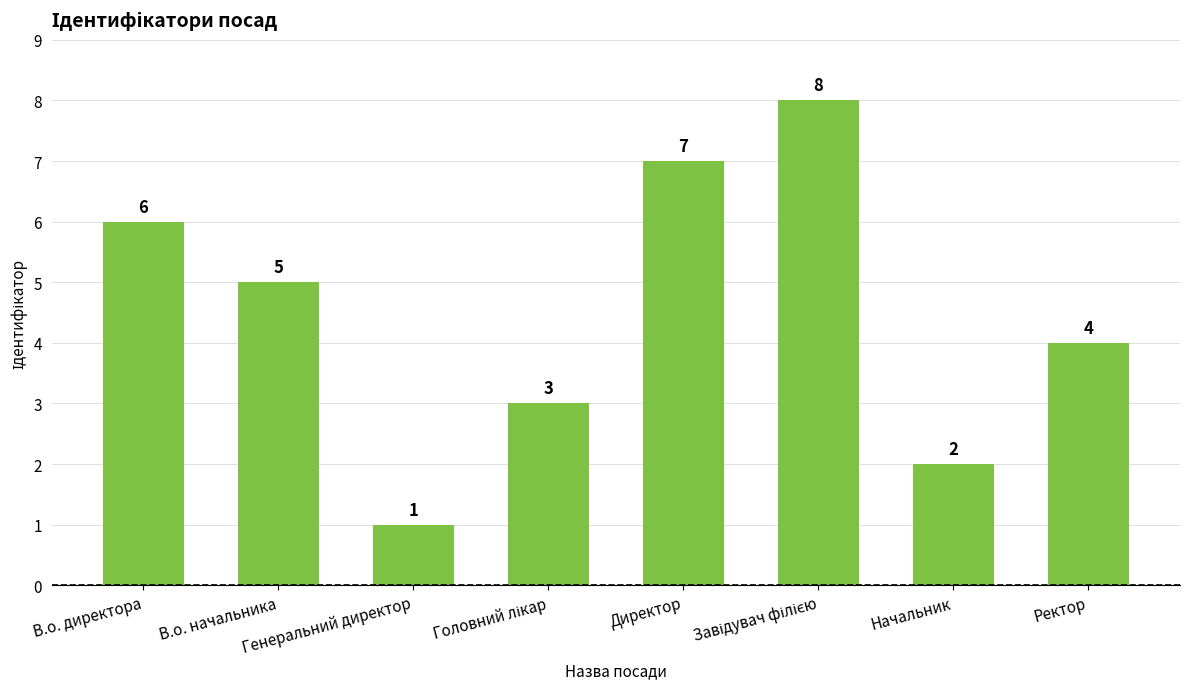

How many values are between 3 and 7?

5